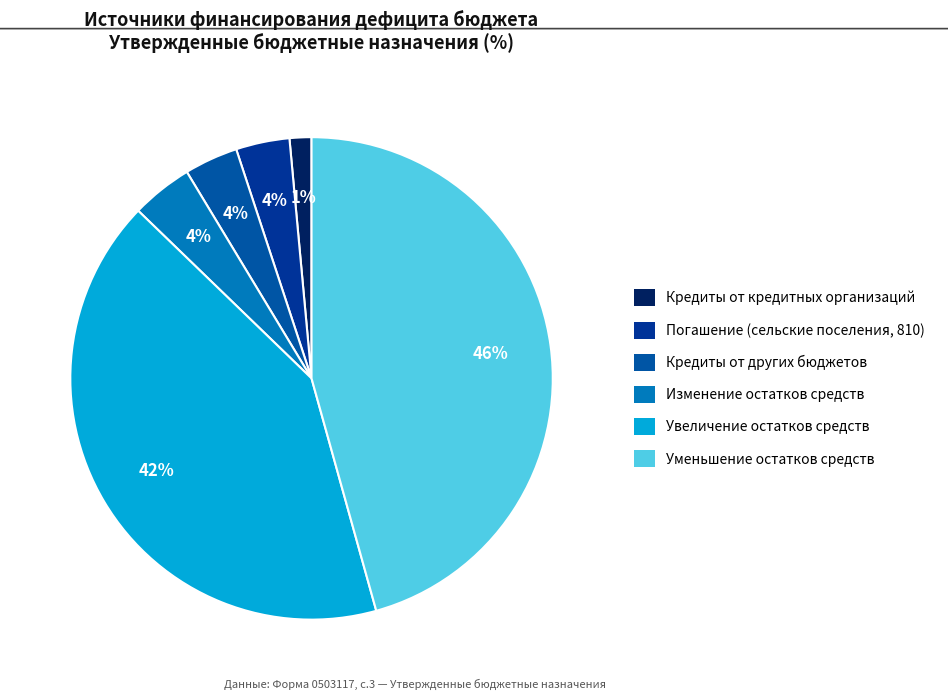

How many slices are in this pie chart?

6